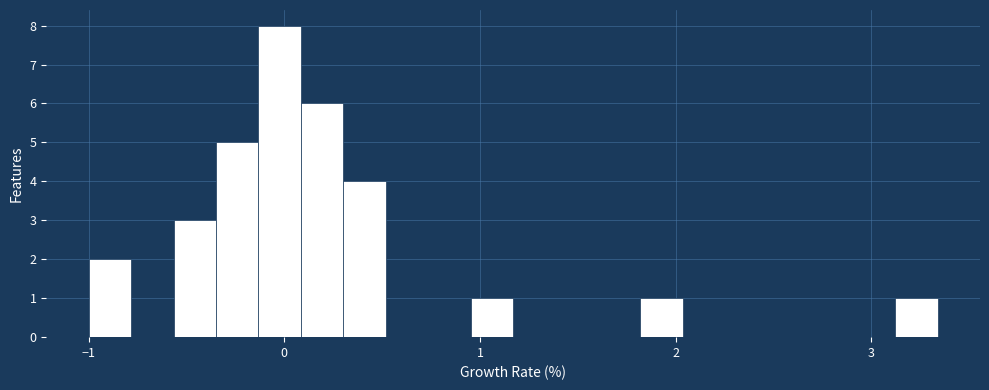

Around what value on the x-axis is the tallest bar? Give the approximate position of its centre, as read against the axis.

0.0